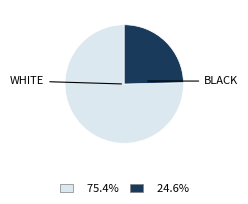

Is there any slice that represents more than half of the pie?

Yes